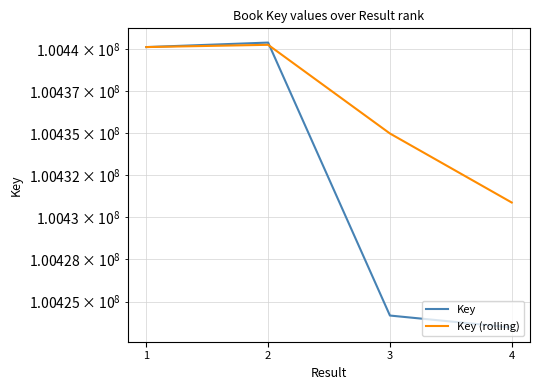

Between 3 and 1, which is larger?

1